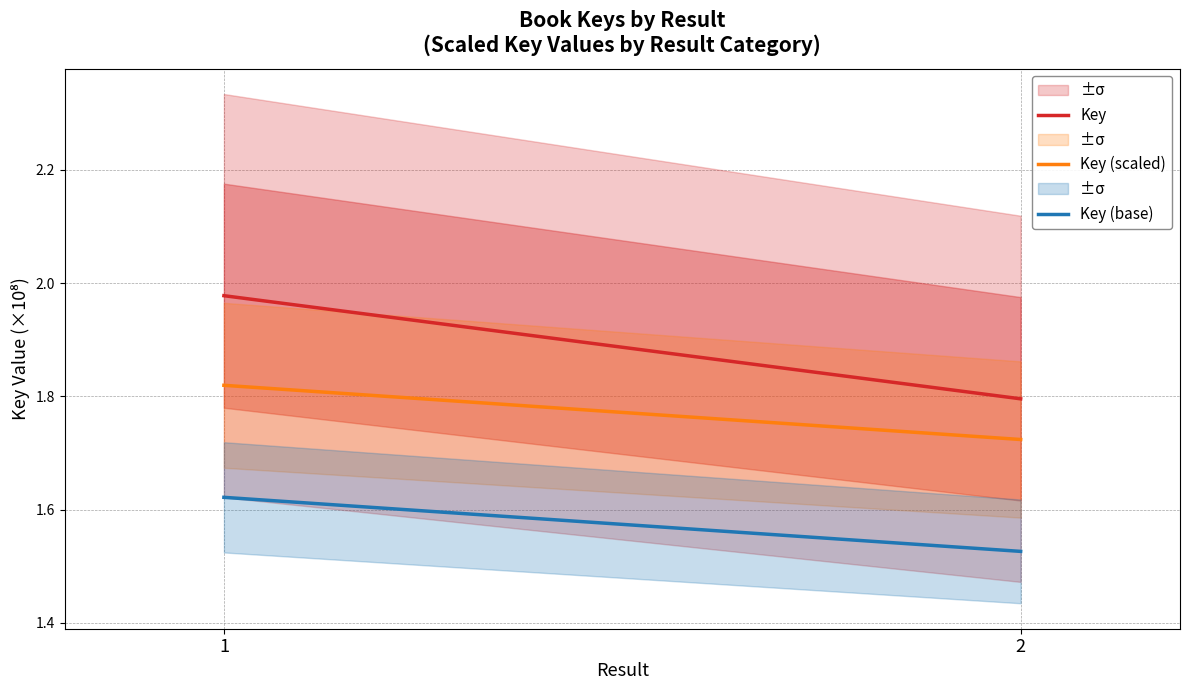

Which has a higher value, 1 or 2?

1